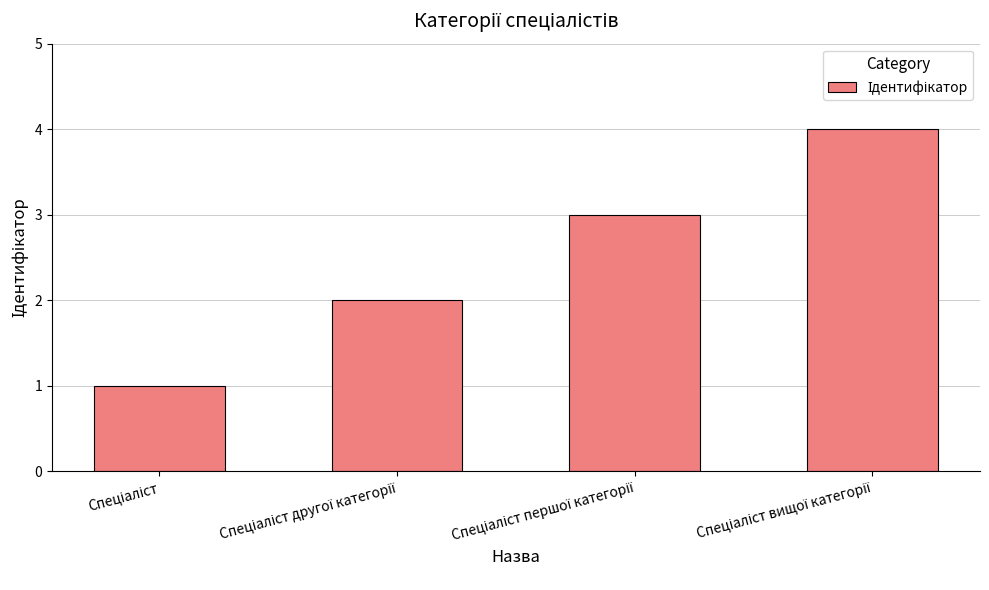

What is the difference between the maximum and minimum values?

3